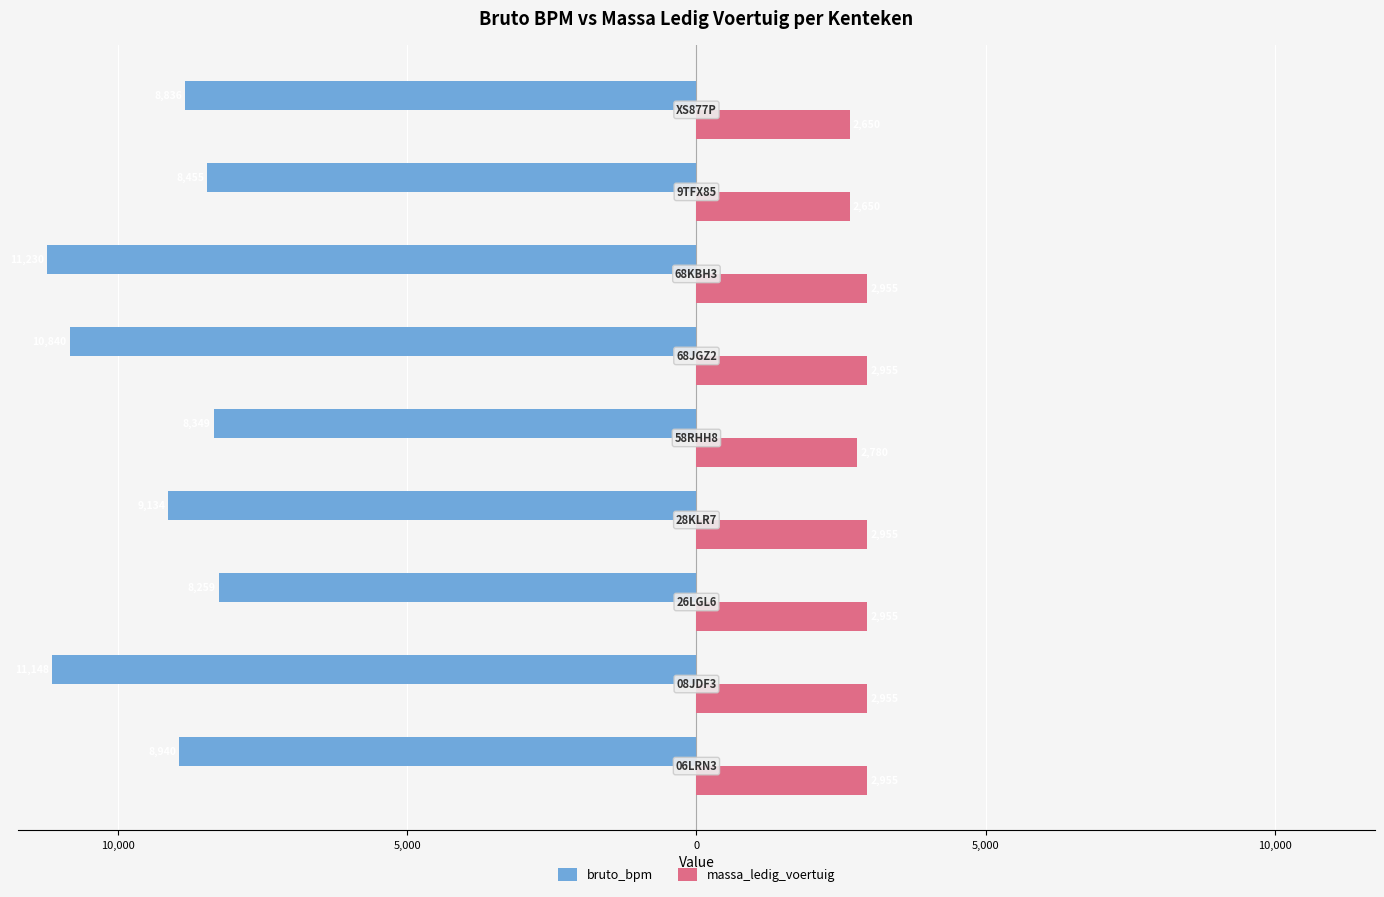

What are all the series names shown in the legend?

bruto_bpm, massa_ledig_voertuig